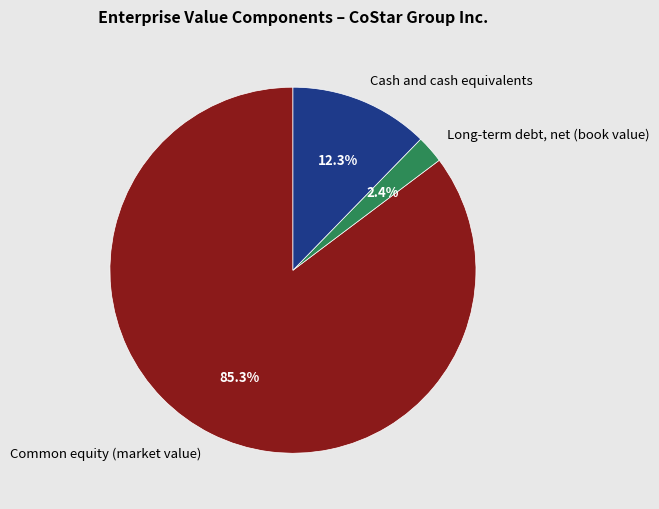

Combined, what portion of the pie is Common equity (market value) and Long-term debt, net (book value)?

87.7%